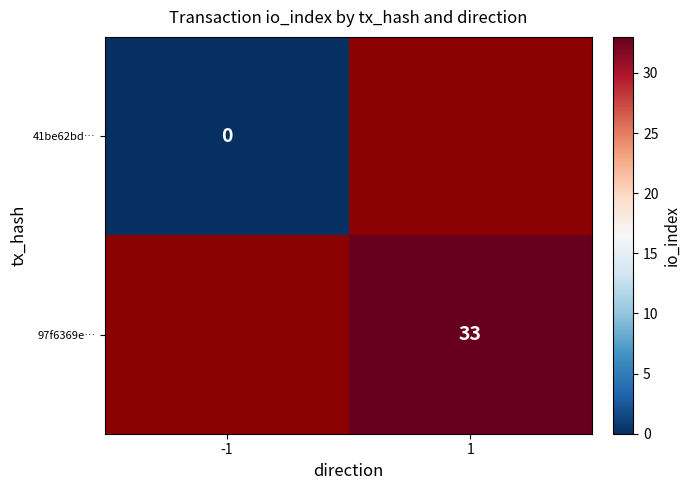

The value of 97f6369e… at 1 is 33. True or false?

True